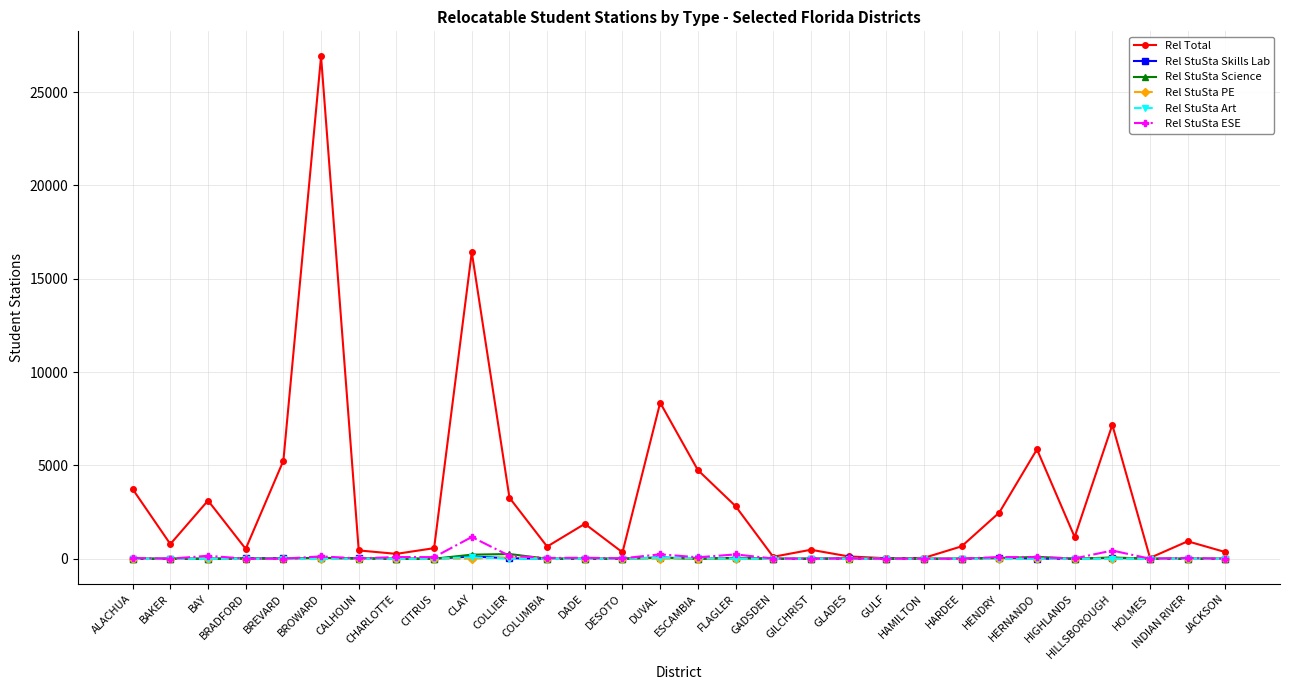

How many data points in Rel StuSta PE are above 0?

1